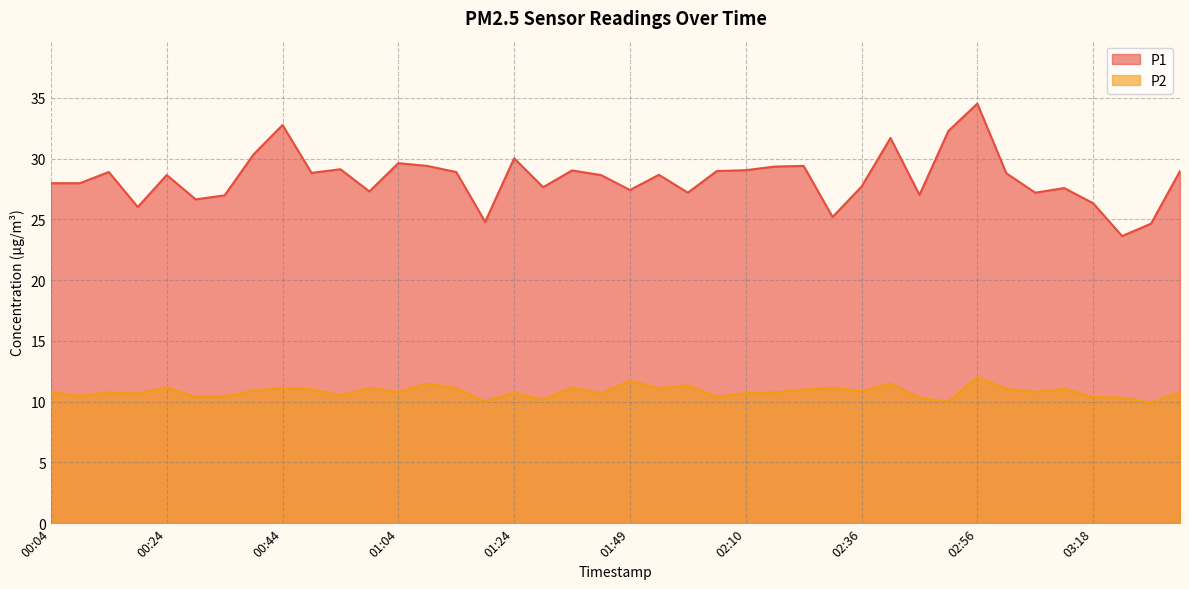

At which category is the sum across all series the highest?

02:56